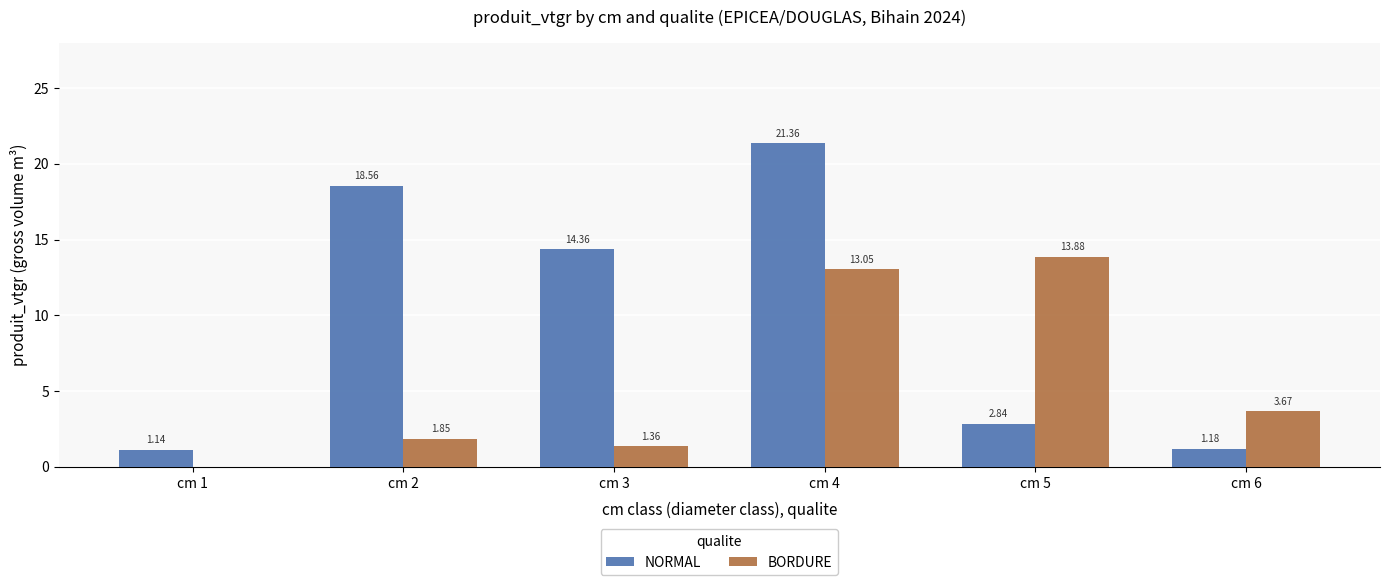

At which category is the sum across all series the highest?

cm 4